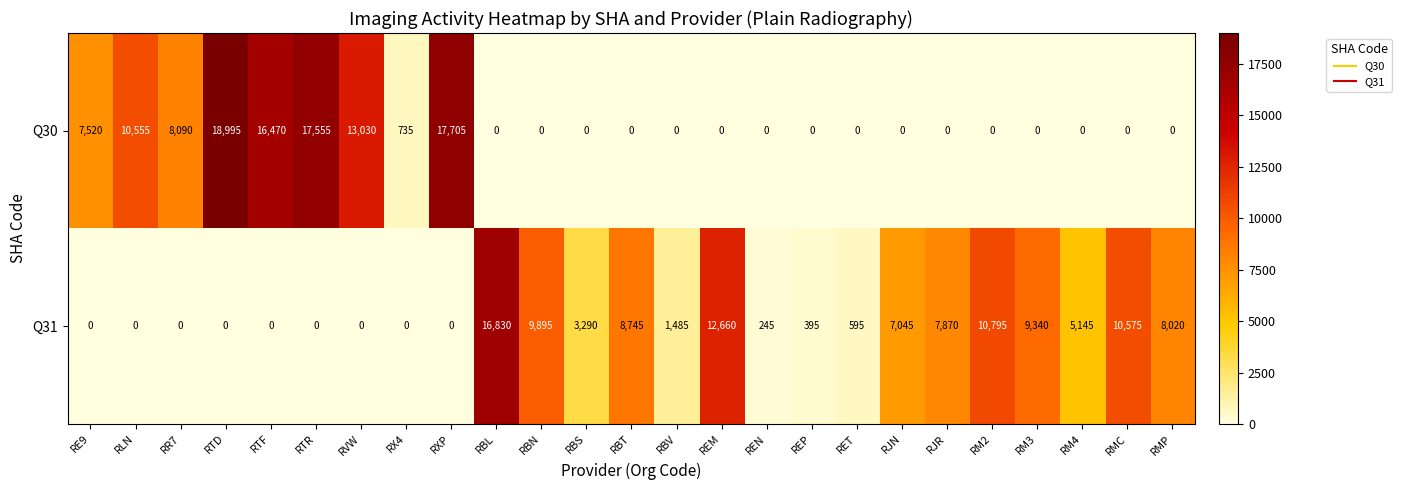

What is the difference between the maximum and second lowest values in the Q30 series?

18995